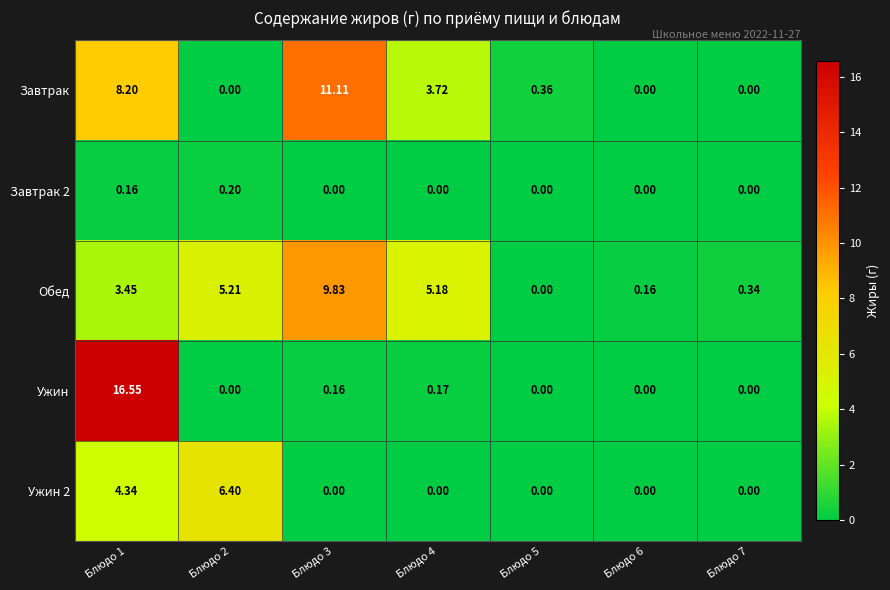

What is the maximum value shown in the chart?

16.6